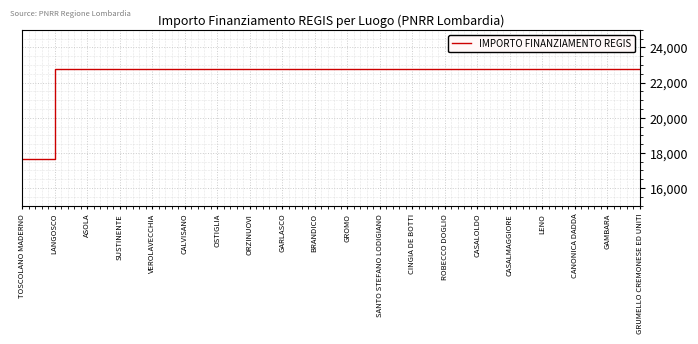

The value at GRUMELLO CREMONESE ED UNITI is 35726.9. True or false?

False